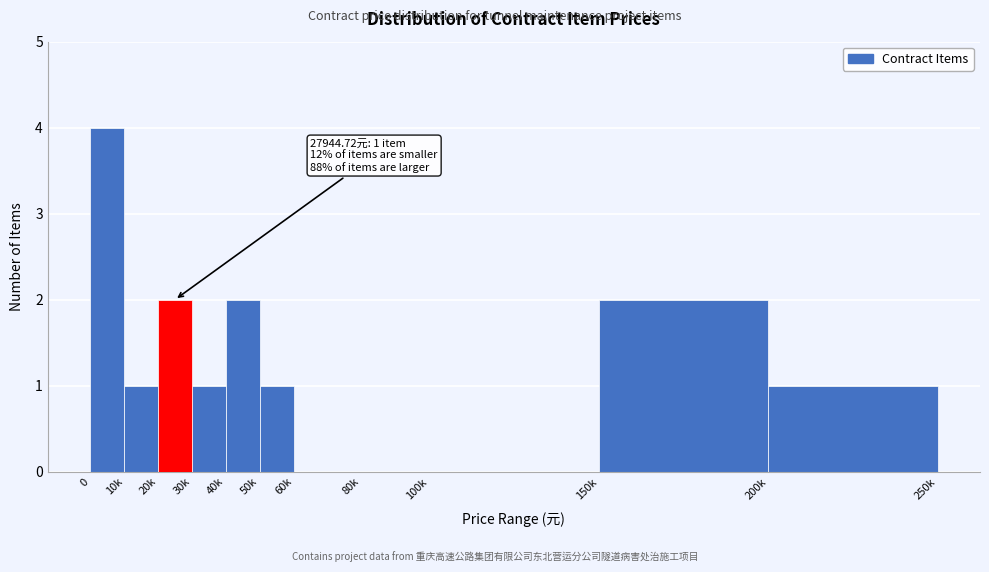

Reading left to right, transcribe all the data shown in this chart.

0=4	10k=1	20k=2	30k=1	40k=2	50k=1	60k=0	80k=0	100k=0	150k=2	200k=1